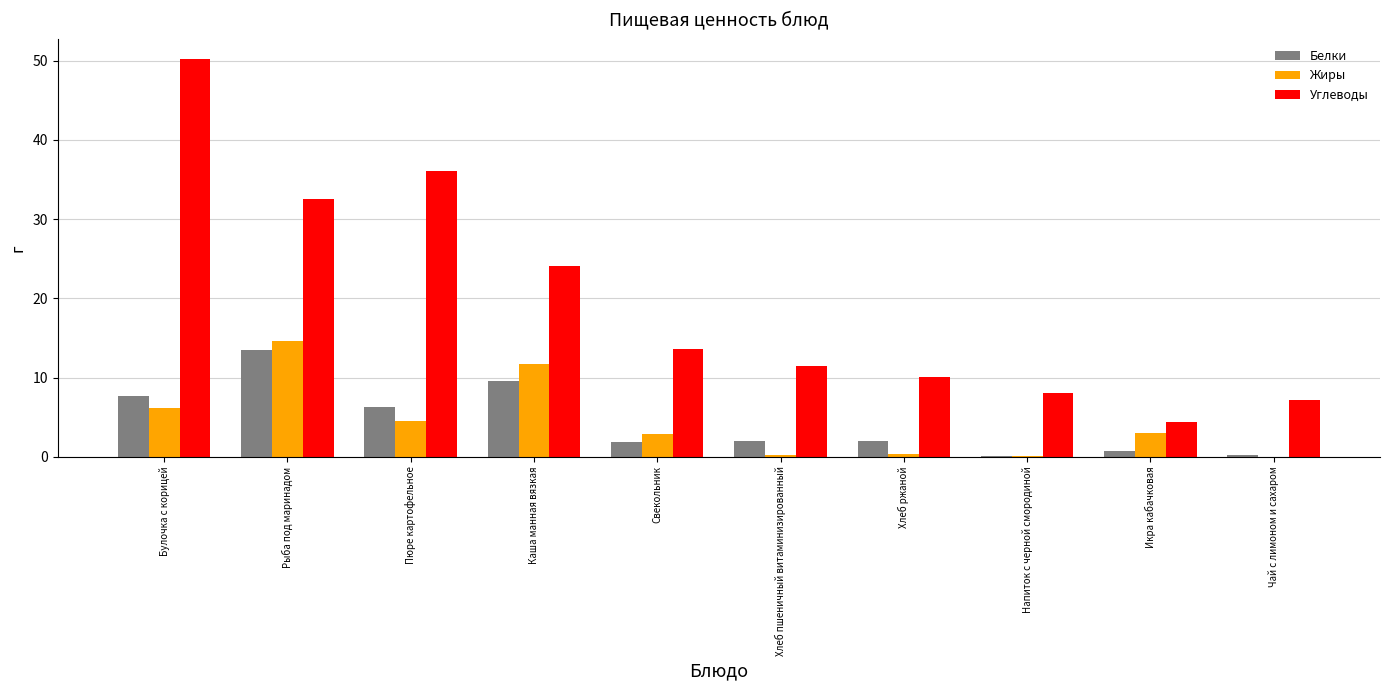

The Жиры series shows 0.4 at Хлеб ржаной. True or false?

True